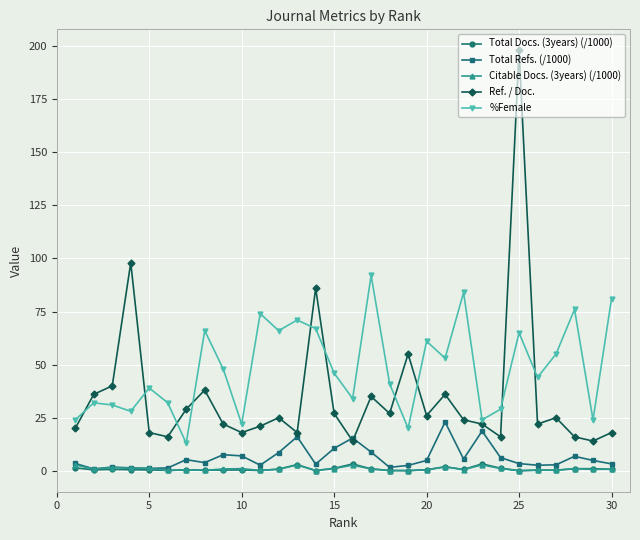

Which series has the widest spread of values?

Ref. / Doc.